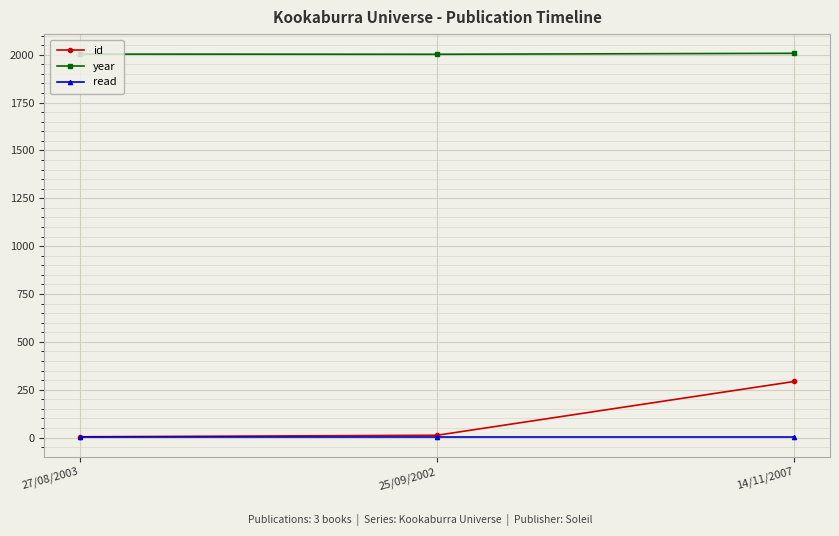

List the series in order of their peak value, lowest first.

read, id, year